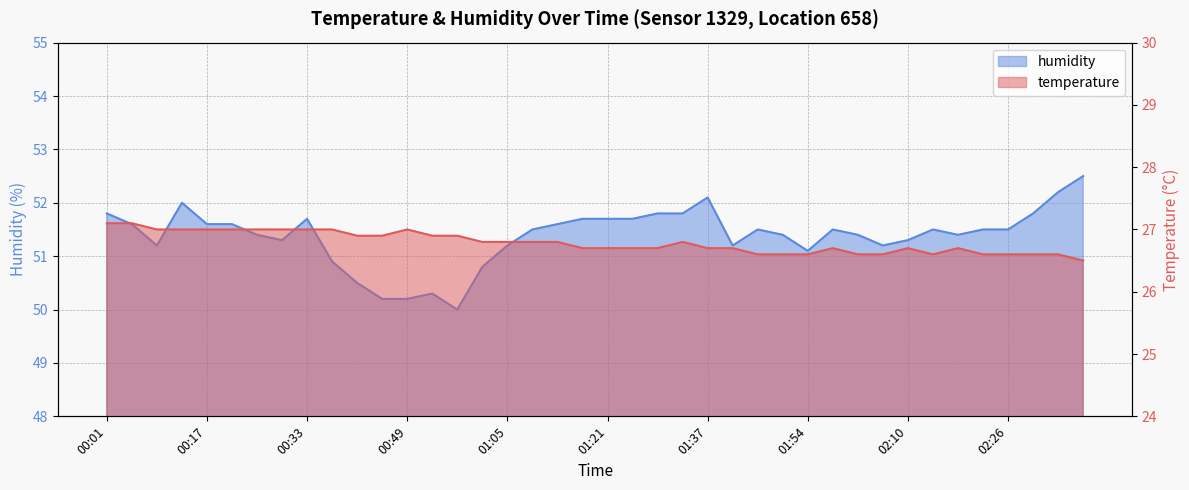

What is the smallest value displayed?

26.5